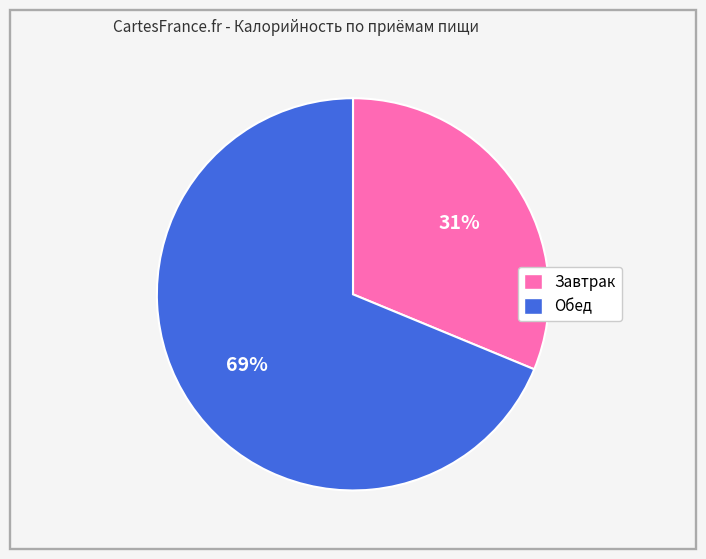

To the nearest percent, what portion does Обед represent?

69%